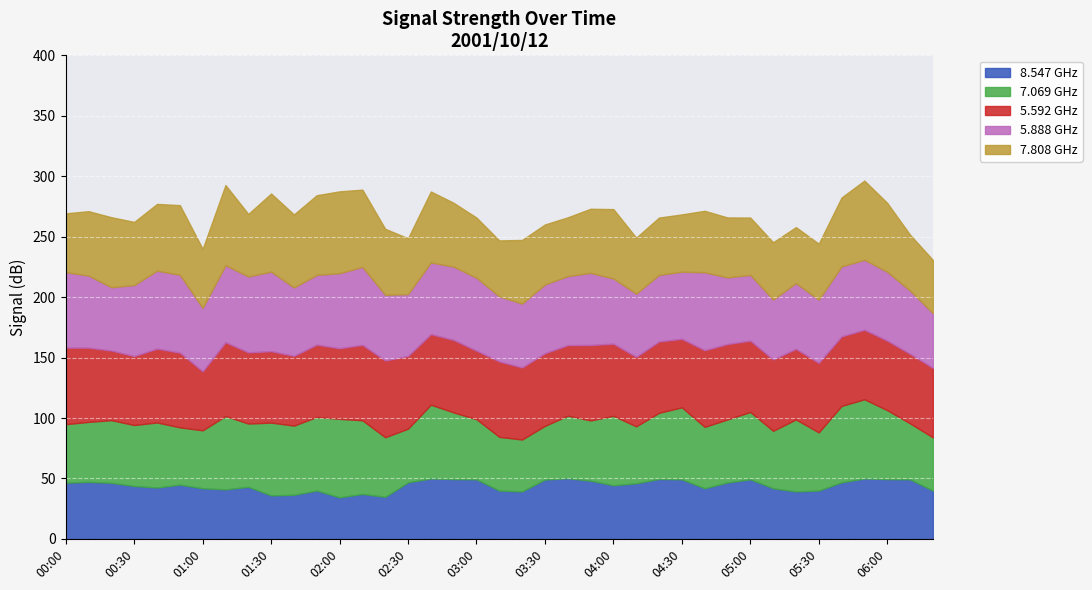

The value of 8.547 at 03:10 is 59.0. True or false?

False